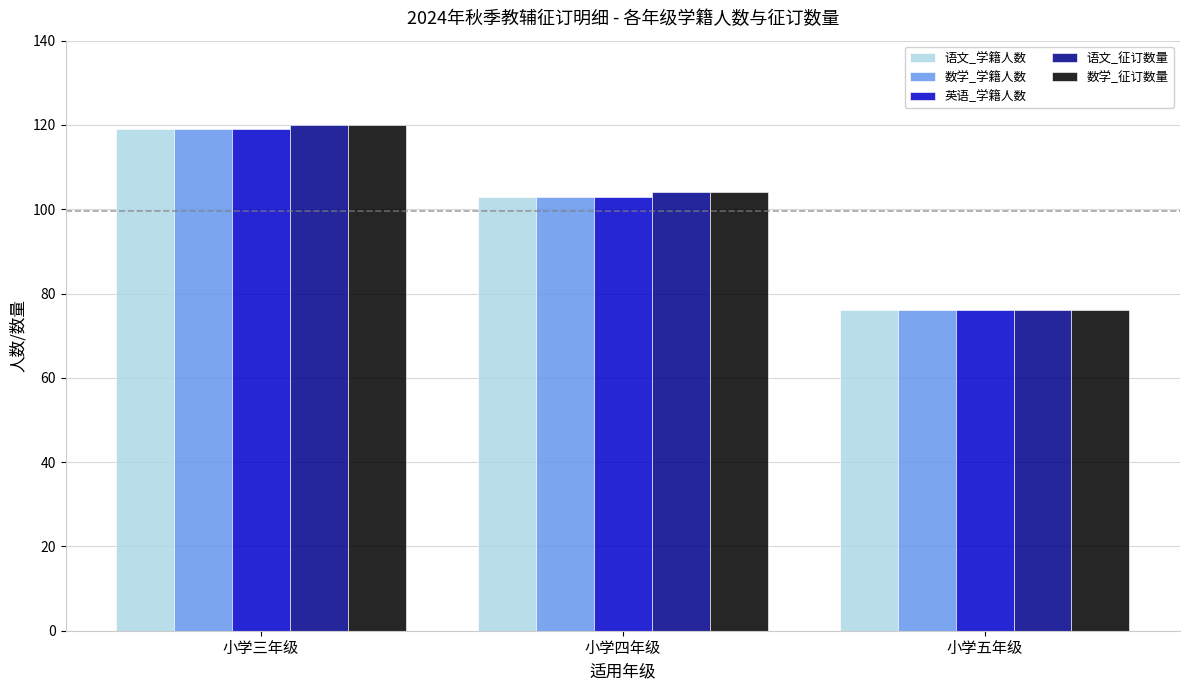

How many bars are there in each group?

5